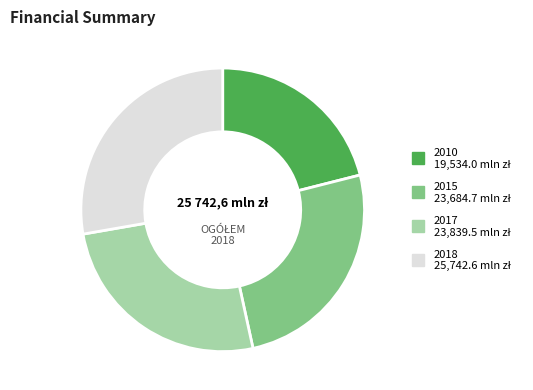

Is the sum of 2015 and 2018 greater than half?

Yes